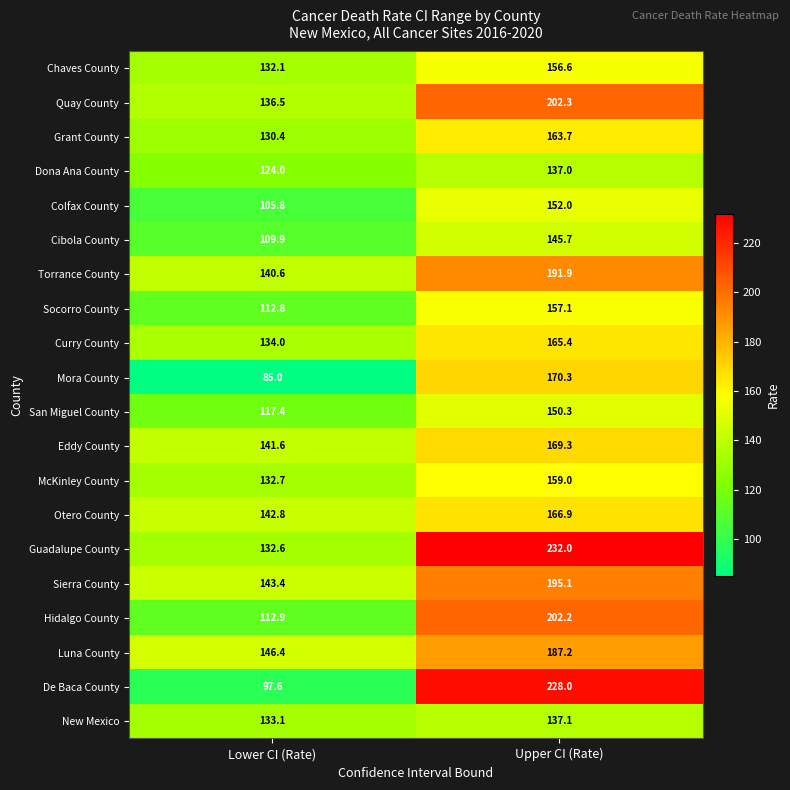

What is the difference between the highest and lowest values at Upper CI (Rate)?

95.0